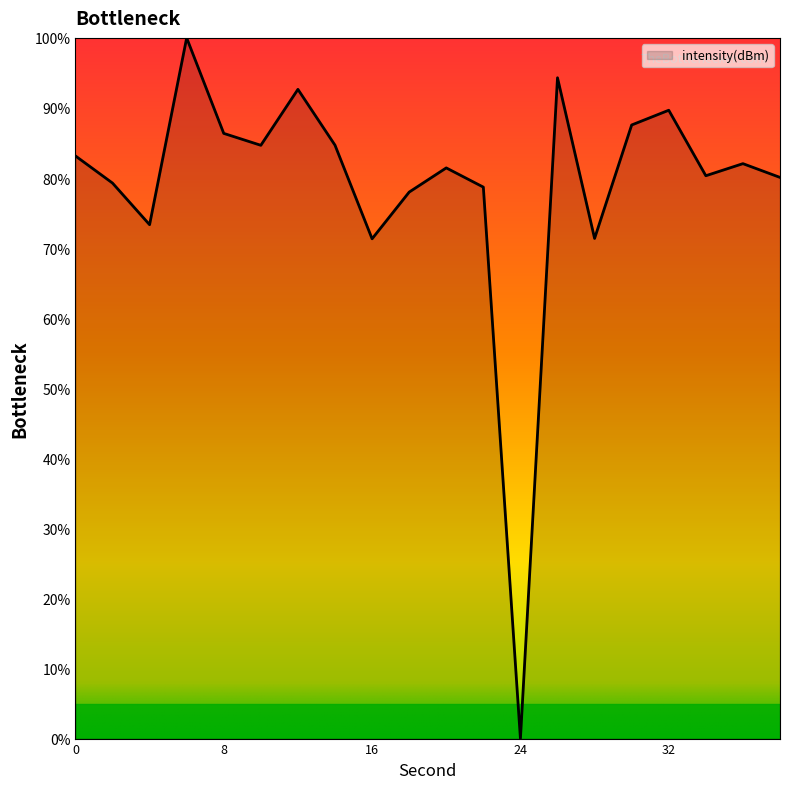

What is the greatest value displayed?

100.0